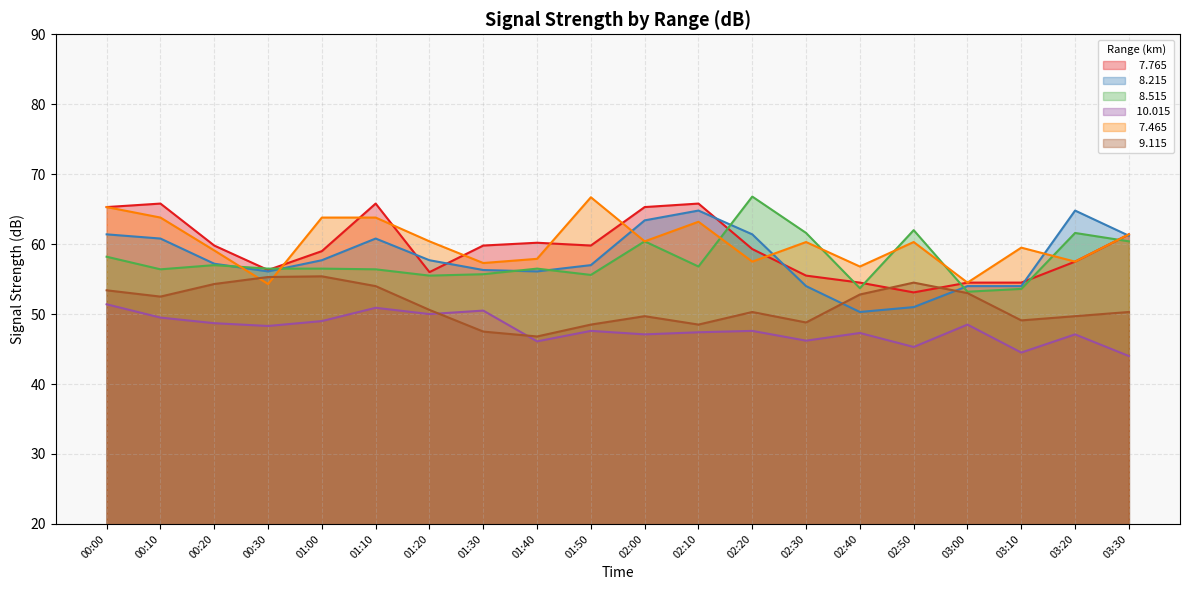

At which label does   8.215 first exceed 57?

00:00